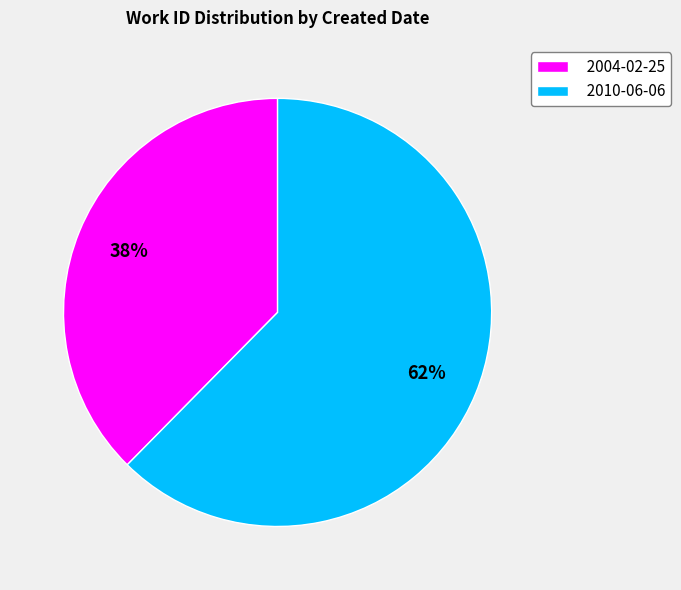

To the nearest percent, what percentage of the pie is 2010-06-06?

62%